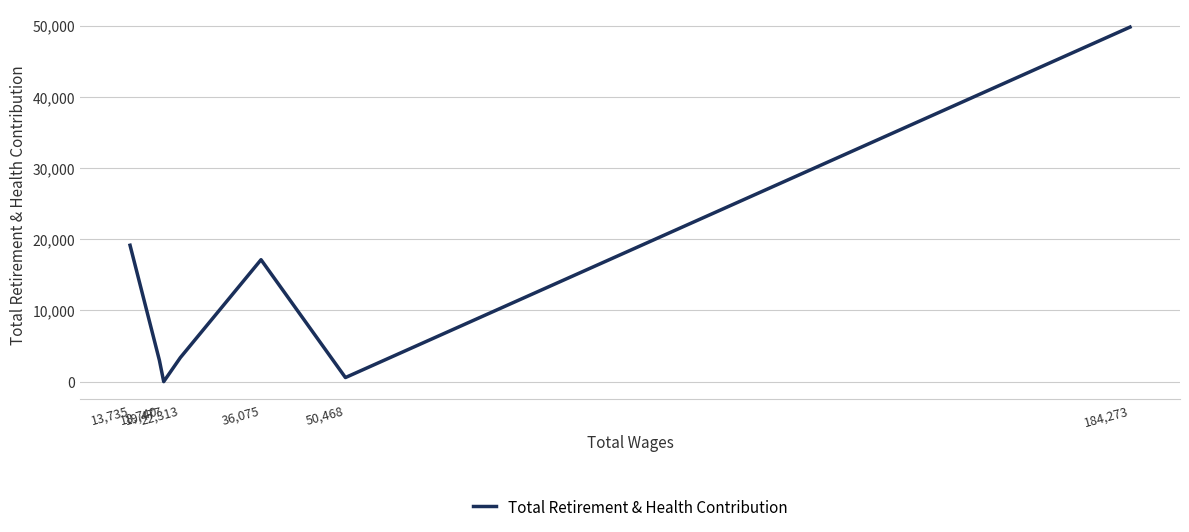

Read the value at 50,468.

571